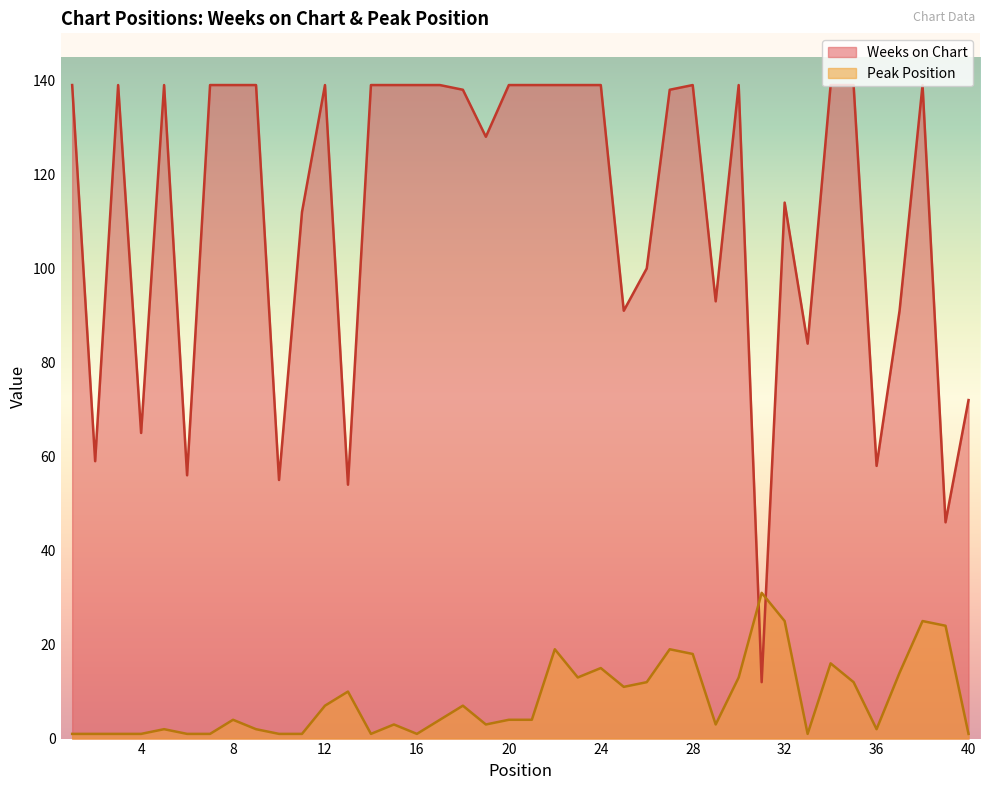

At which label does Peak Position first exceed 4?

12